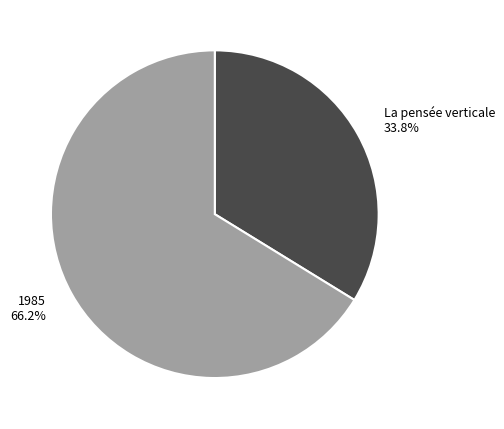

Is it true that 1985 is 53% of the pie?

False